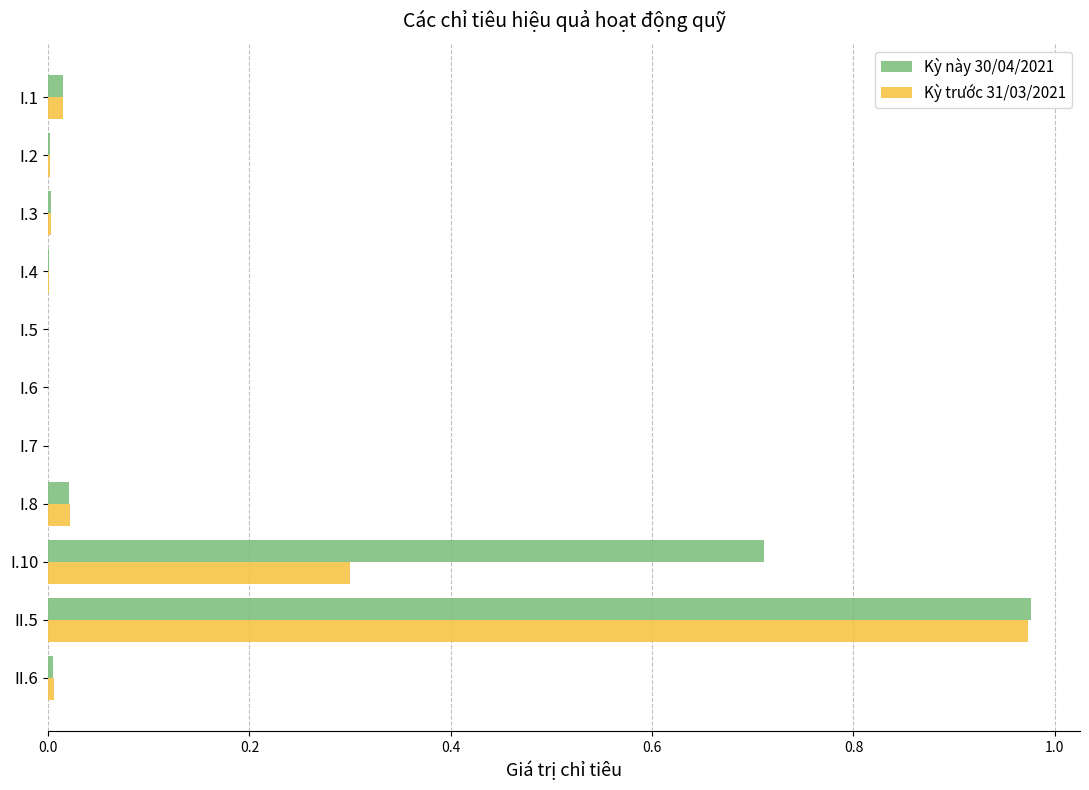

Is the value of Kỳ trước 31/03/2021 at I.10 greater than the value of Kỳ này 30/04/2021 at II.5?

No